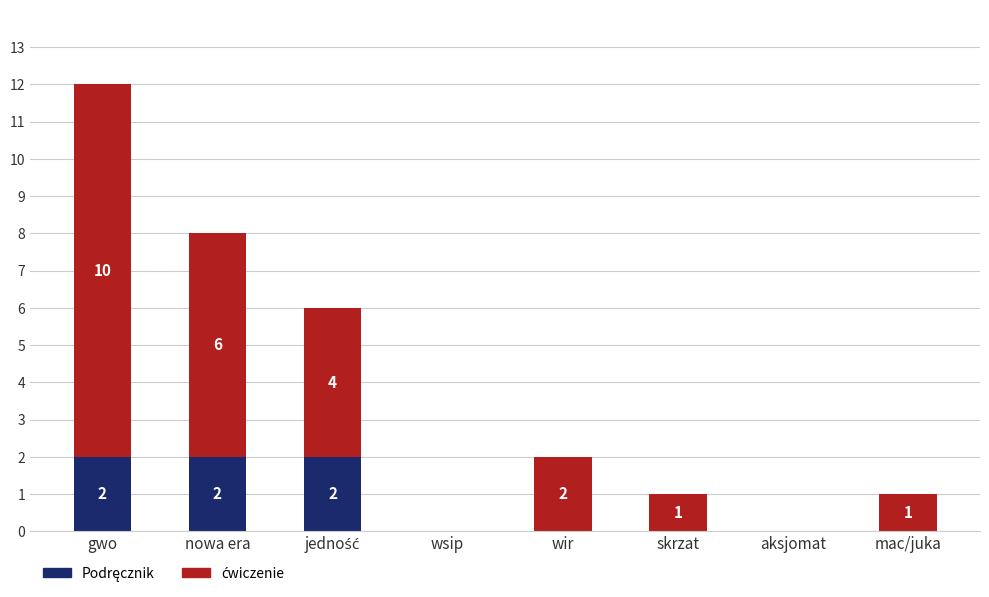

How many distinct data groups are displayed?

2